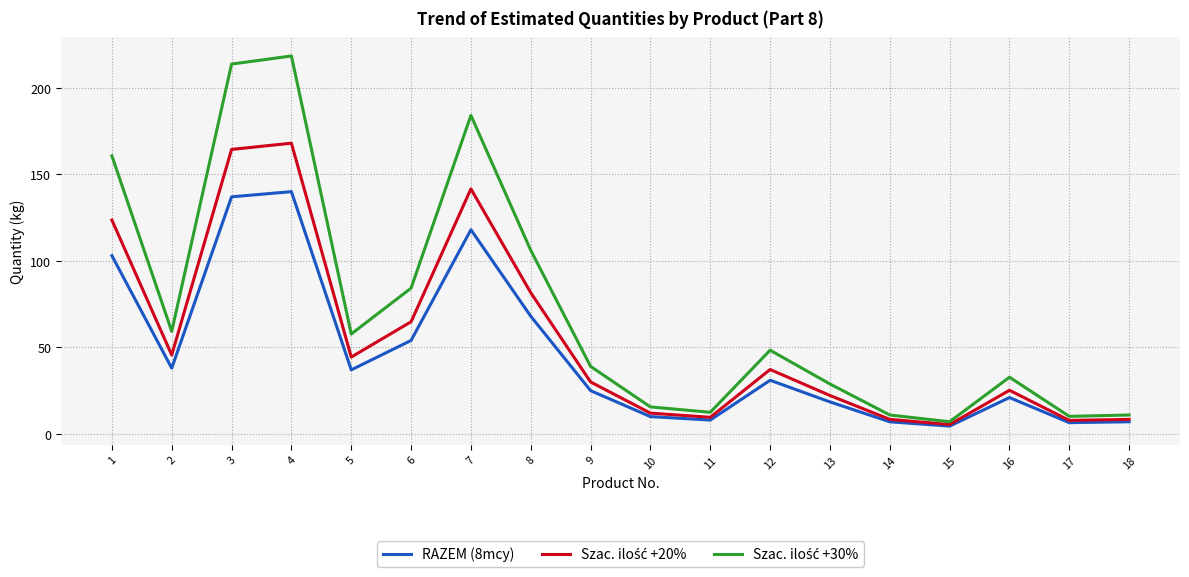

What is the total value across all series at 7?

443.7